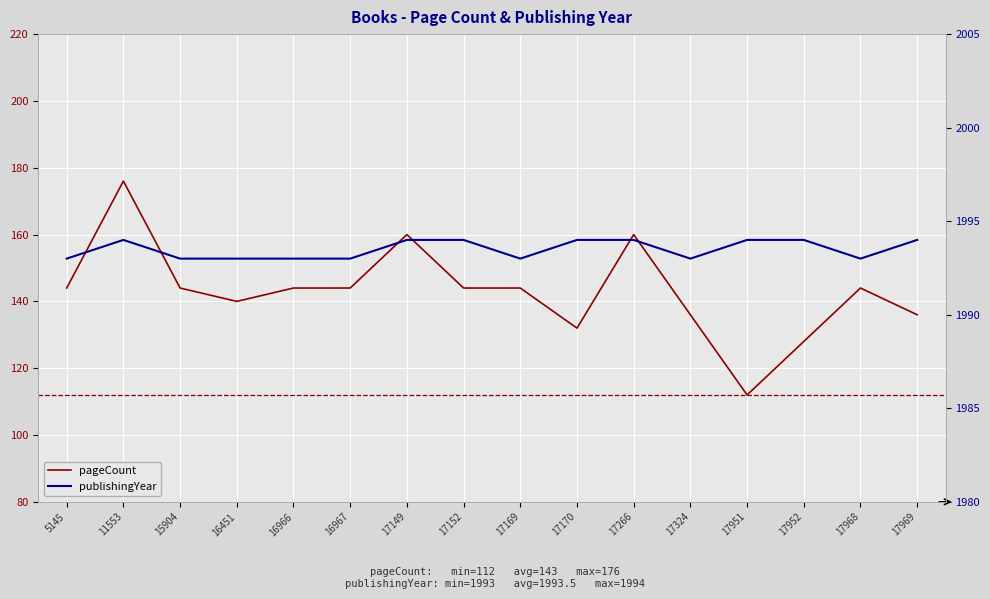

What value does the pageCount series have at 17266, to the nearest 5?

160